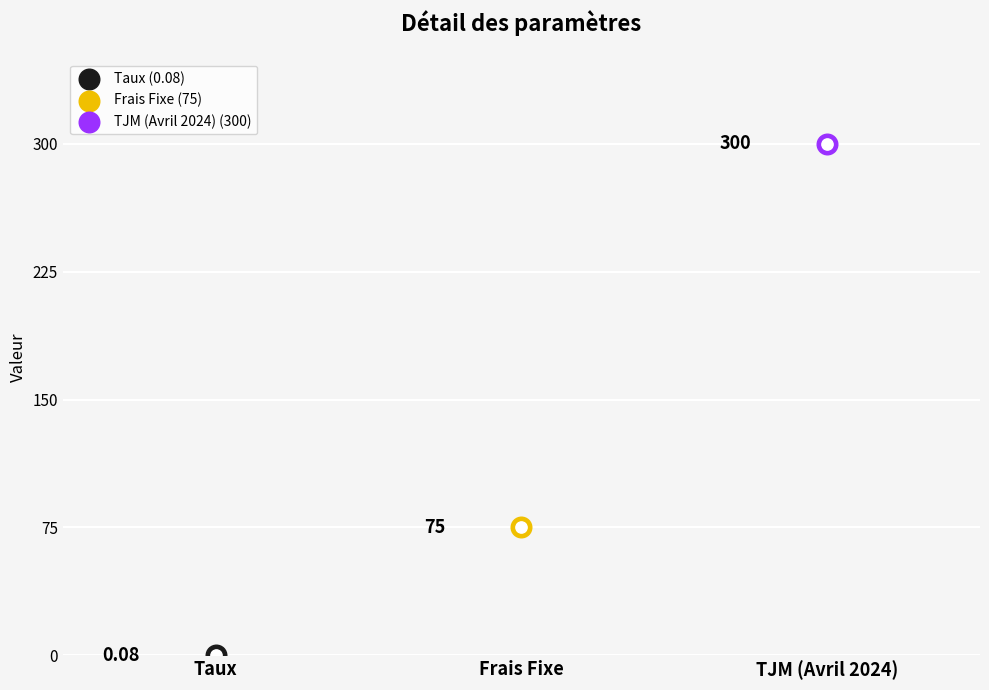

What is the change in value from Taux to Frais Fixe?

+74.9